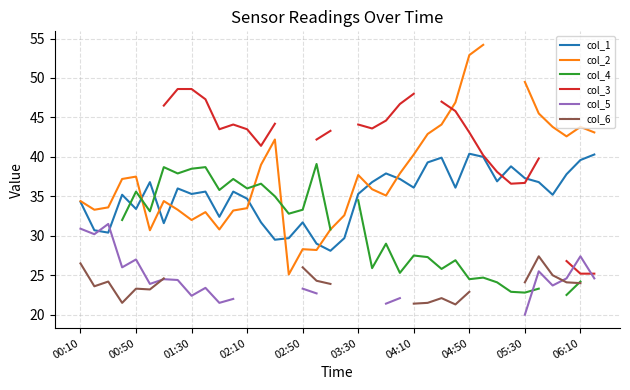

Which series has the widest spread of values?

col_2